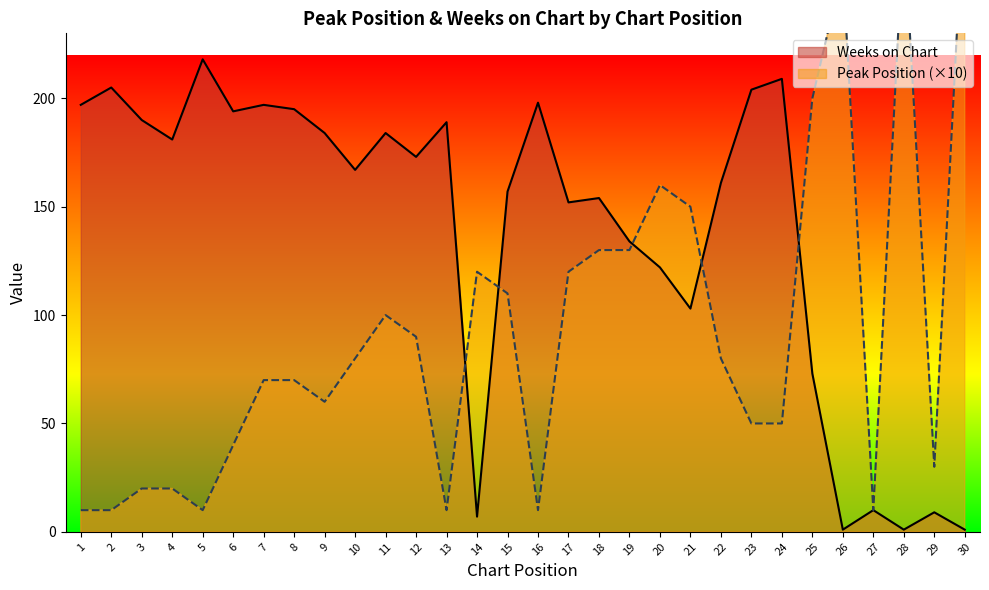

Where is the first local maximum for Weeks on Chart?

2